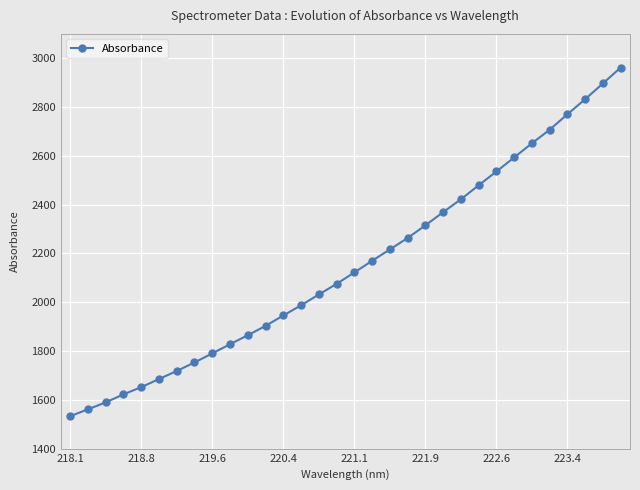

What is the difference between the maximum and minimum values?

1429.3